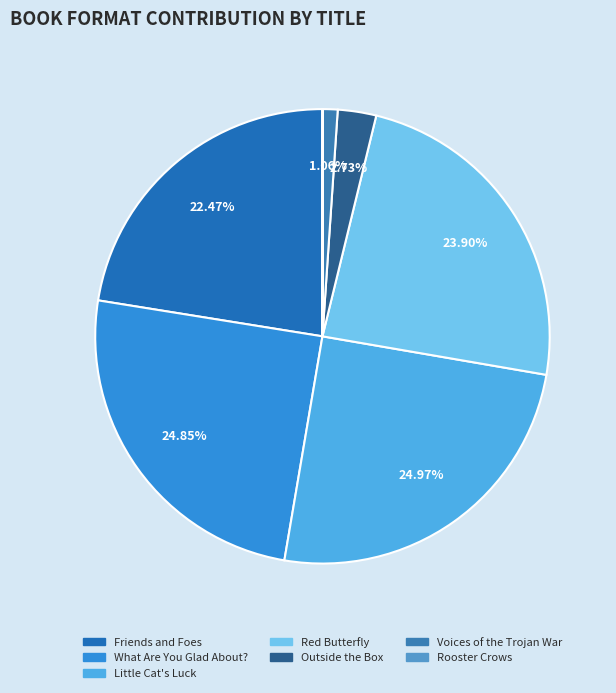

Rank the categories by value from highest to lowest.

Little Cat's Luck, What Are You Glad About?, Red Butterfly, Friends and Foes, Outside the Box, Voices of the Trojan War, Rooster Crows